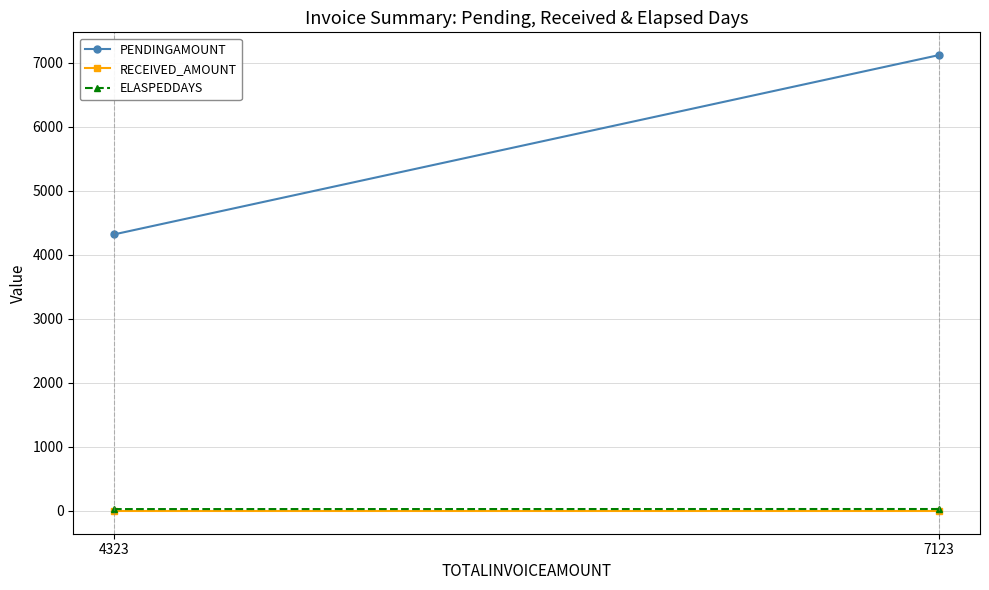

At which category is the sum across all series the highest?

7123